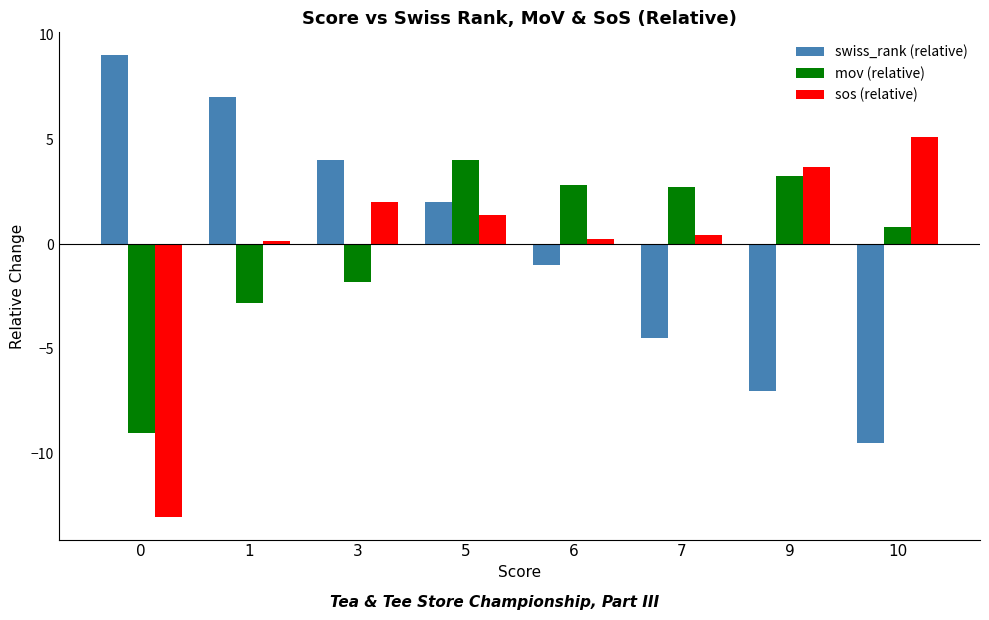

Between 5 and 6, which series saw the biggest shift?

swiss_rank (relative)